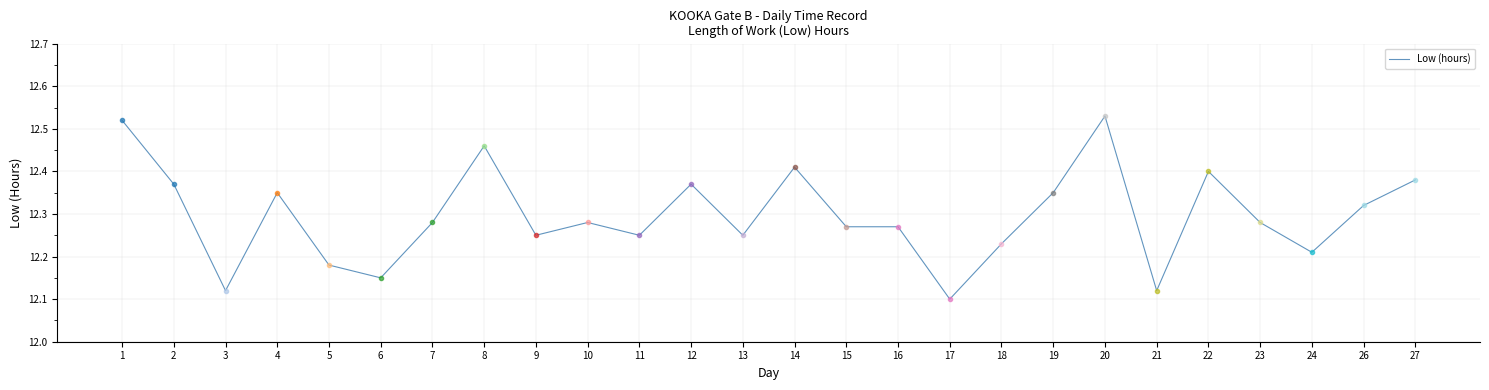

What is the ratio of the value at 15 to the value at 20?

1.0